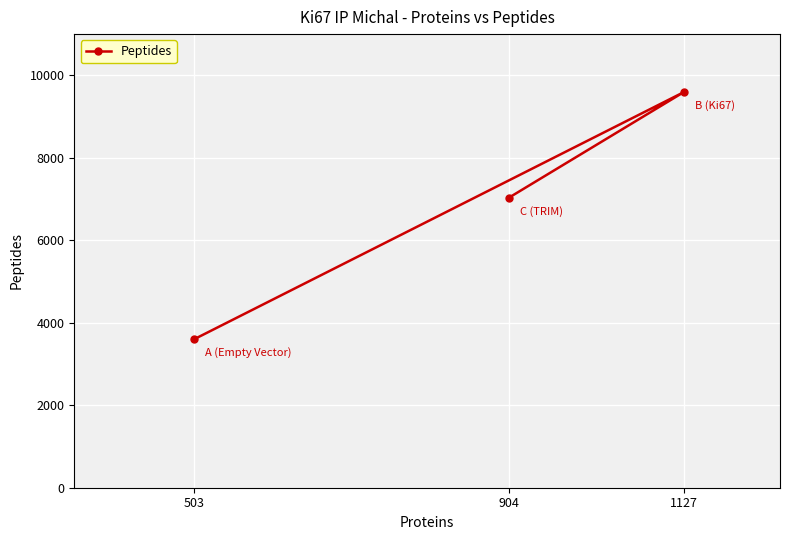

What is the ratio of the value at 503 to the value at 904?

0.5